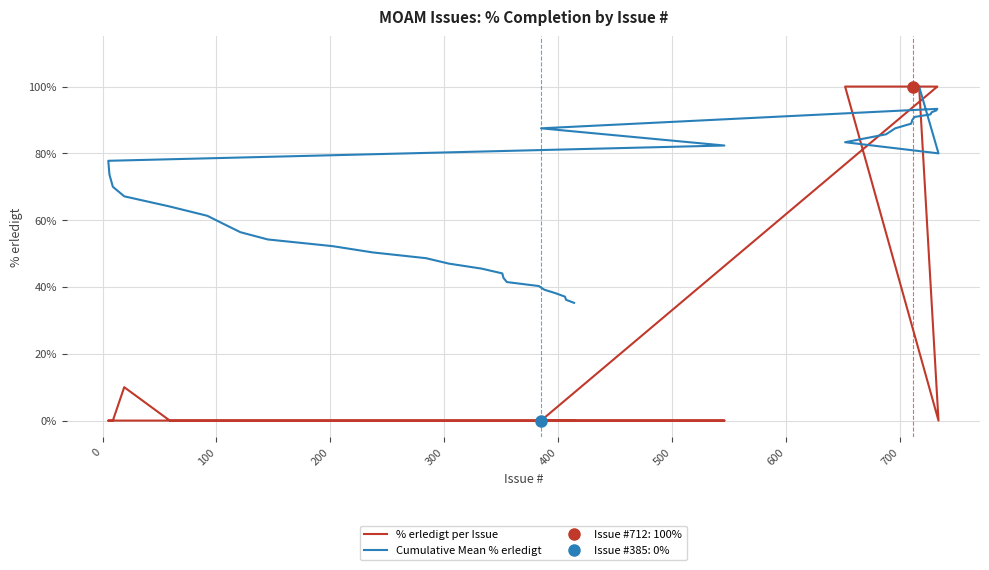

Which series has the widest spread of values?

% erledigt per Issue